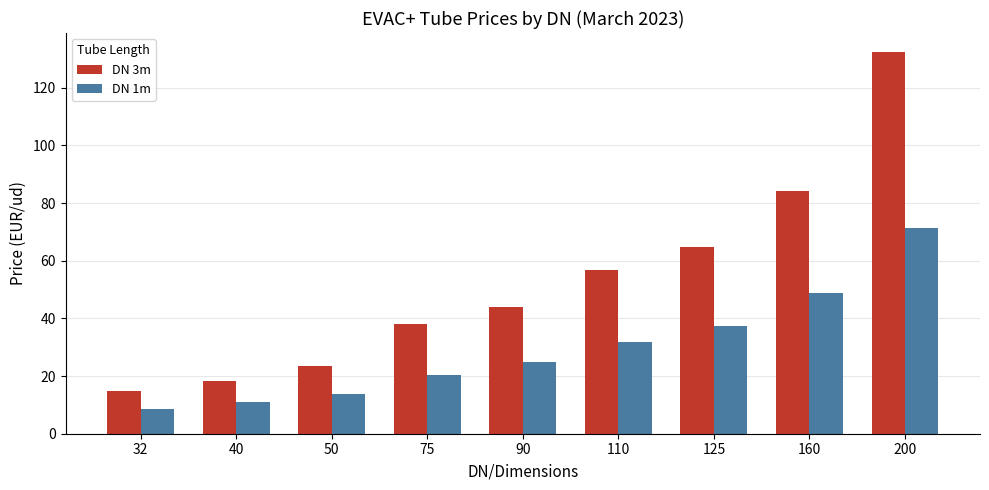

What is the lowest value of the DN 3m series?

14.8